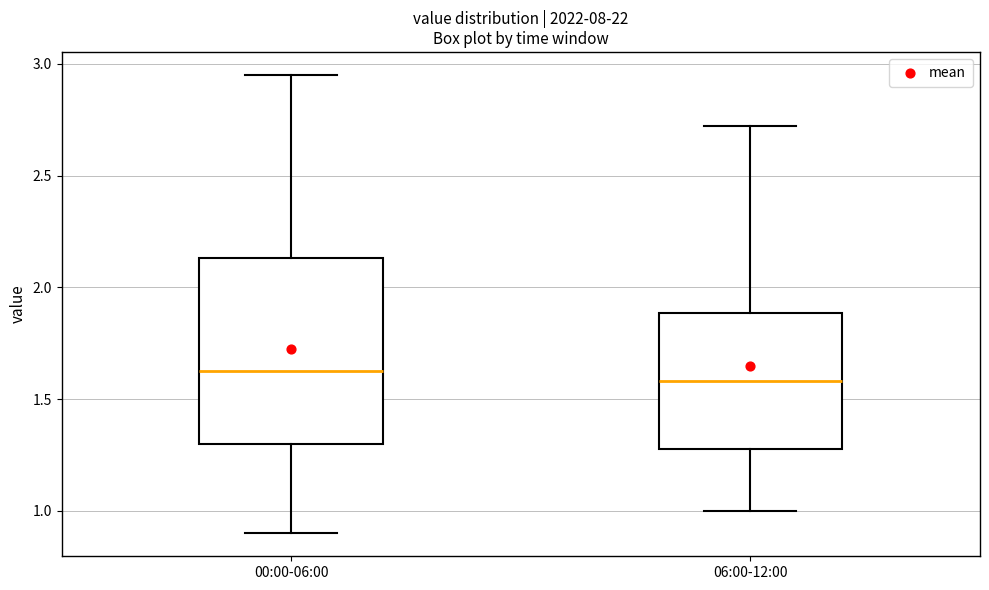

Where is the upper edge of the box for 06:00-12:00 on the y-axis? The values are not printed on the chart, so give them approximately, as read against the axis.

1.90